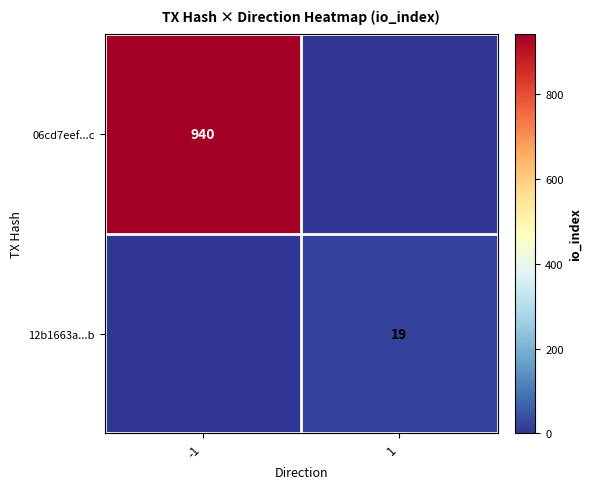

The 12b1663a...b series shows 19 at 1. True or false?

True